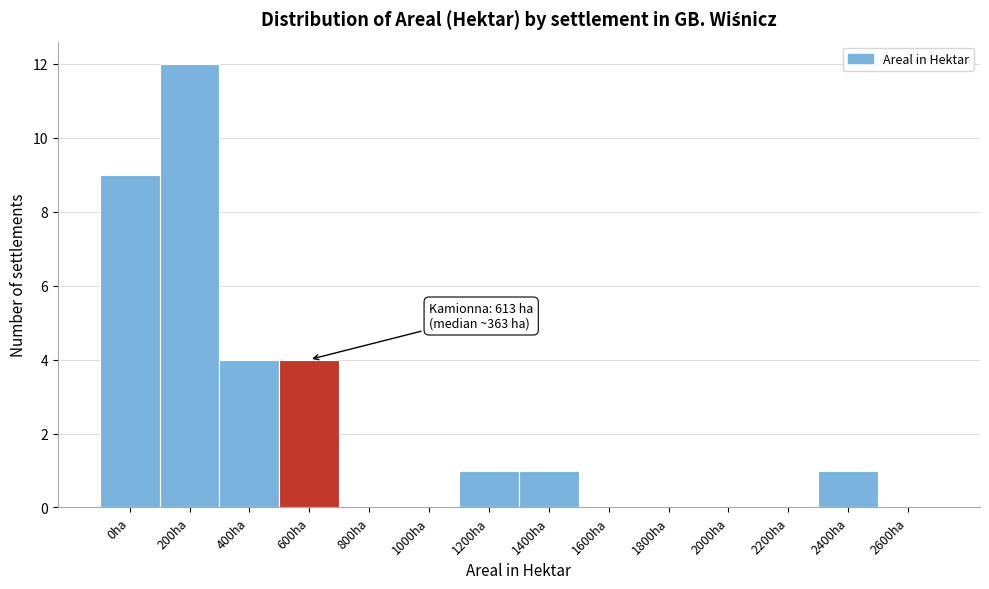

Reading left to right, what are all the values shown in this chart?

0ha=9	200ha=12	400ha=4	600ha=4	800ha=0	1000ha=0	1200ha=1	1400ha=1	1600ha=0	1800ha=0	2000ha=0	2200ha=0	2400ha=1	2600ha=0